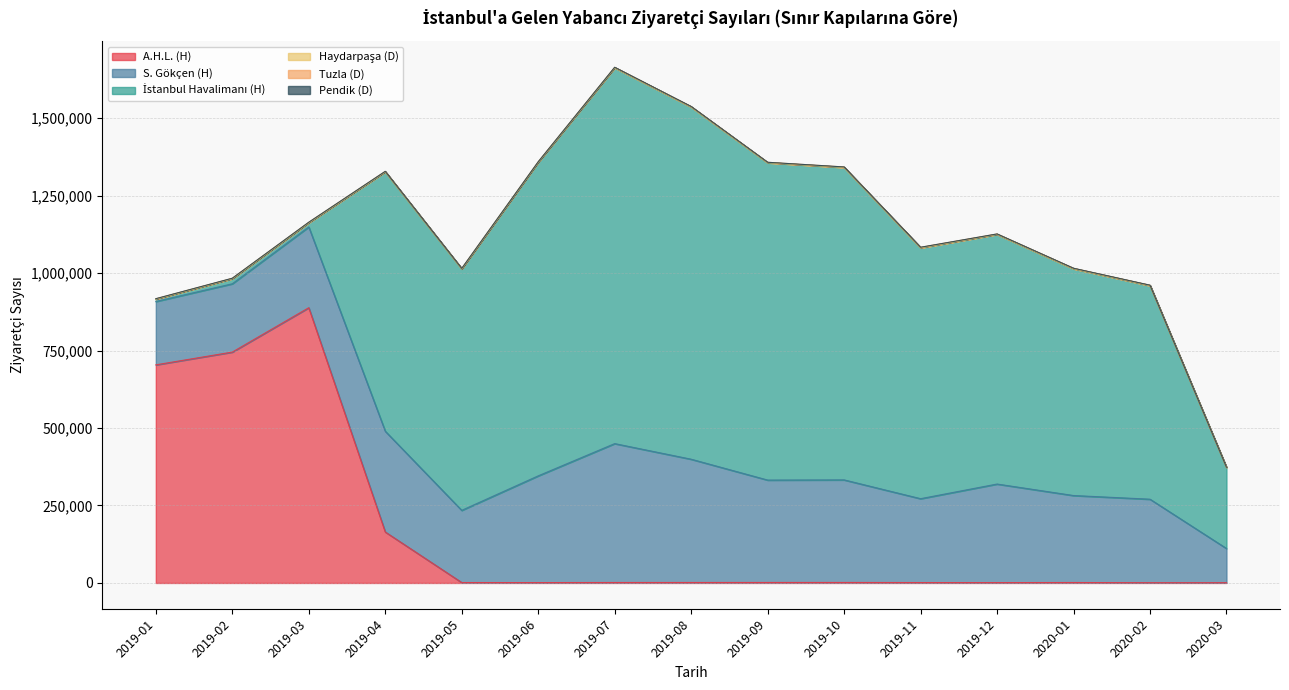

At which category does A.H.L. (H) reach its first local valley?

2019-06